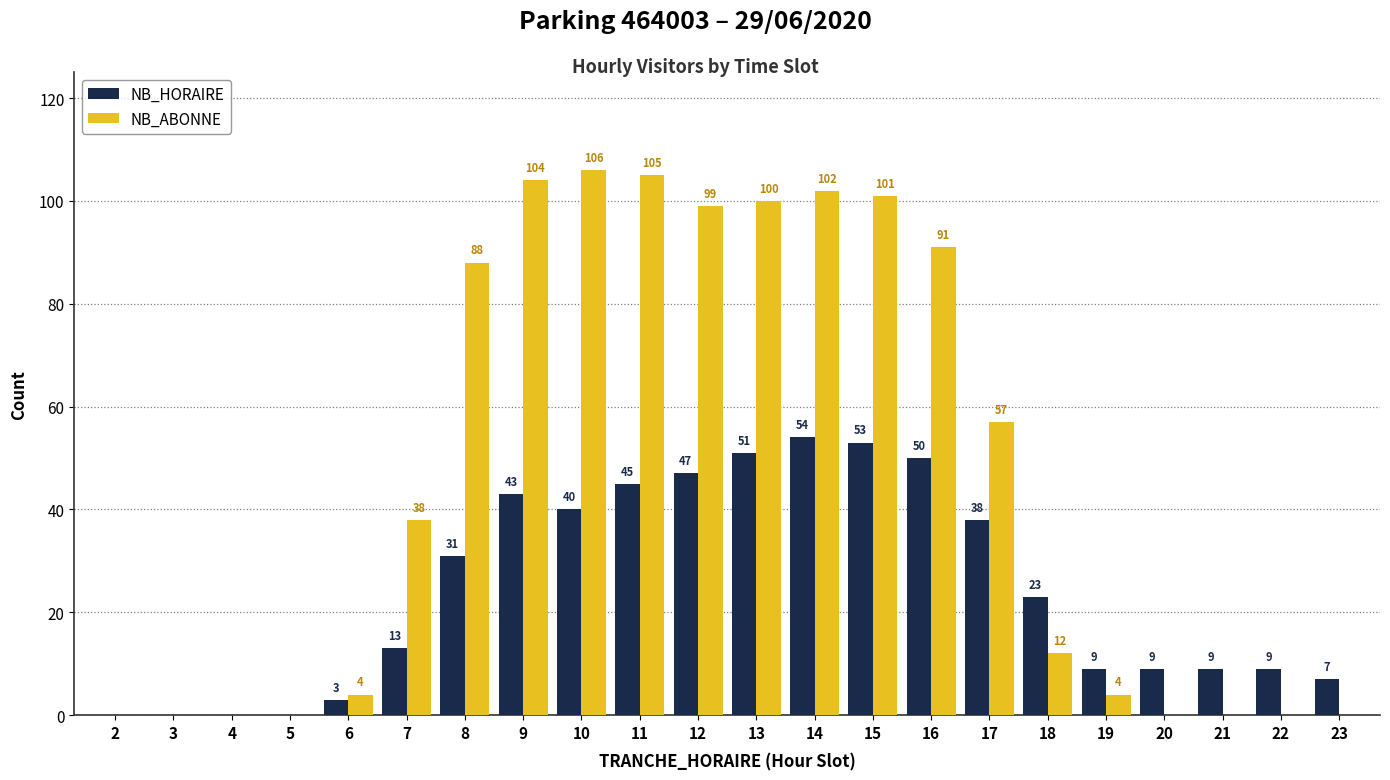

What is the total value across all series at 19?

13